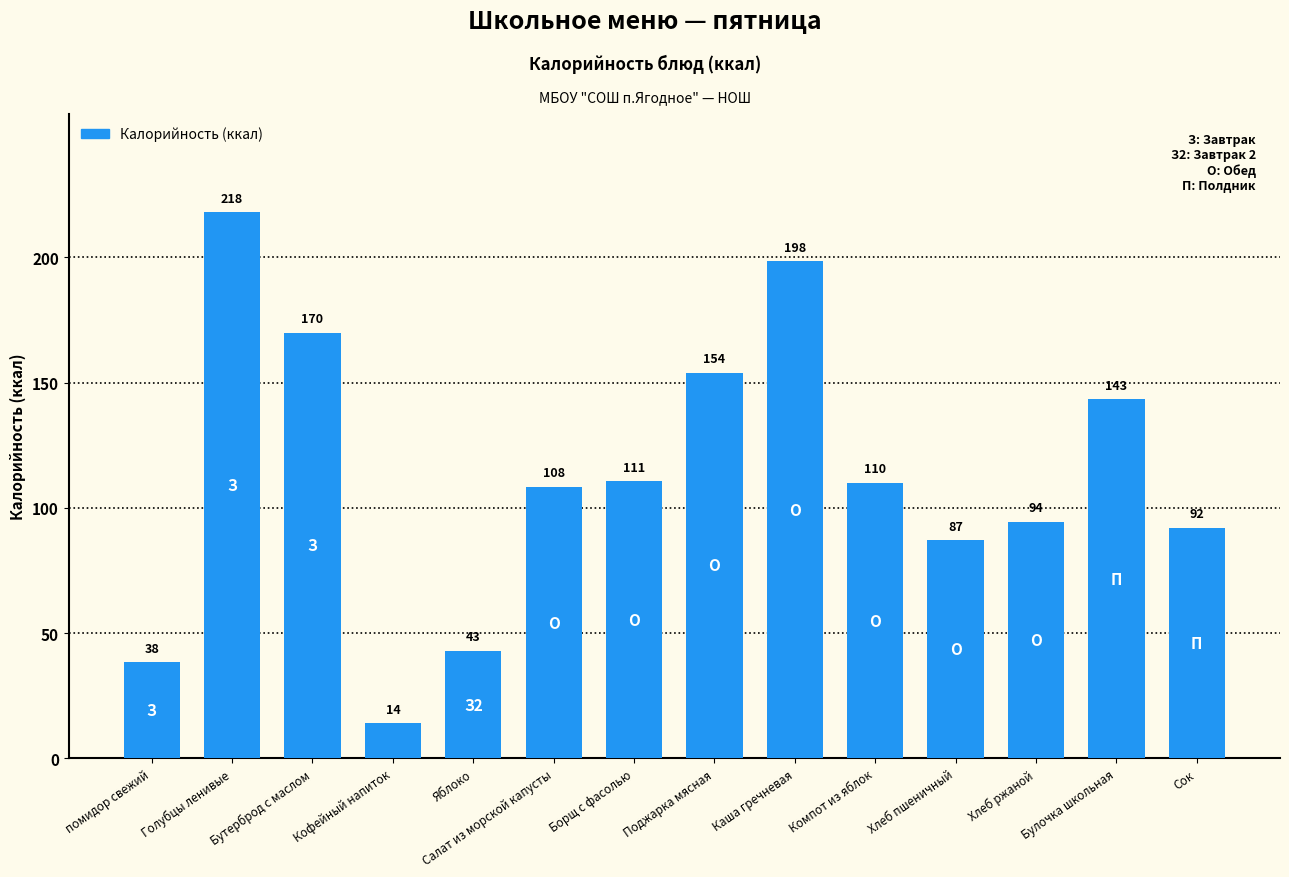

How many categories are shown in the chart?

14